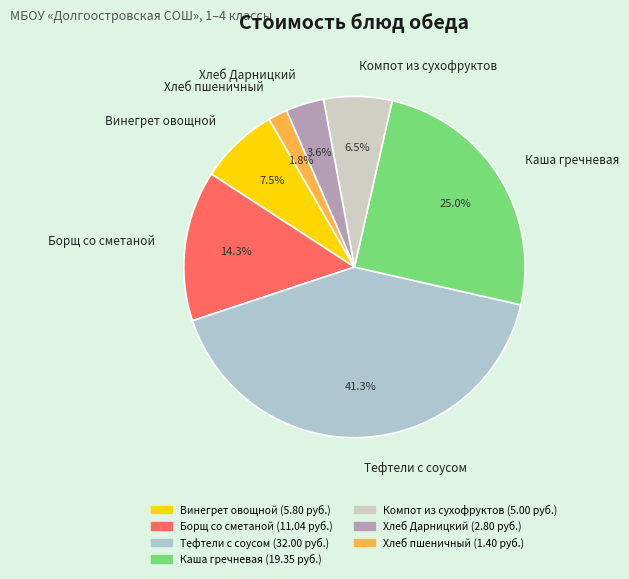

To the nearest percent, what is the difference between the largest and smallest slice percentages?

40%